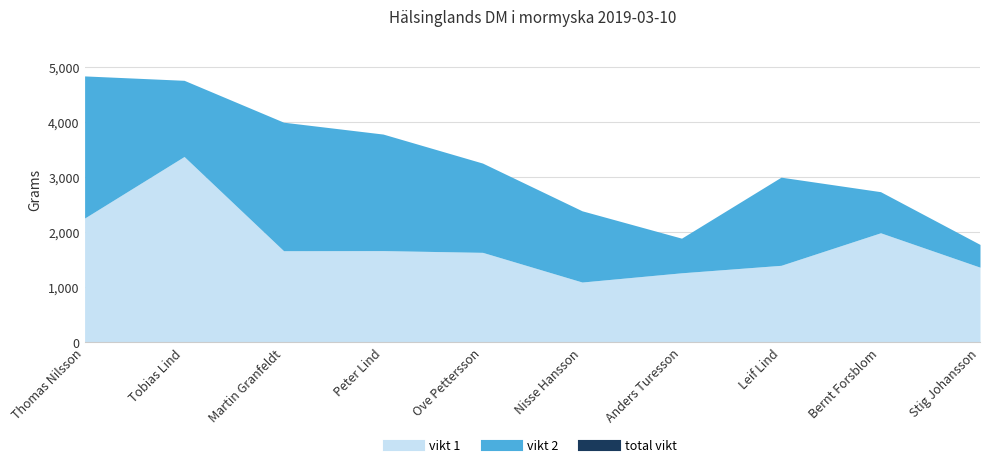

What are all the series names shown in the legend?

vikt 1, vikt 2, total vikt